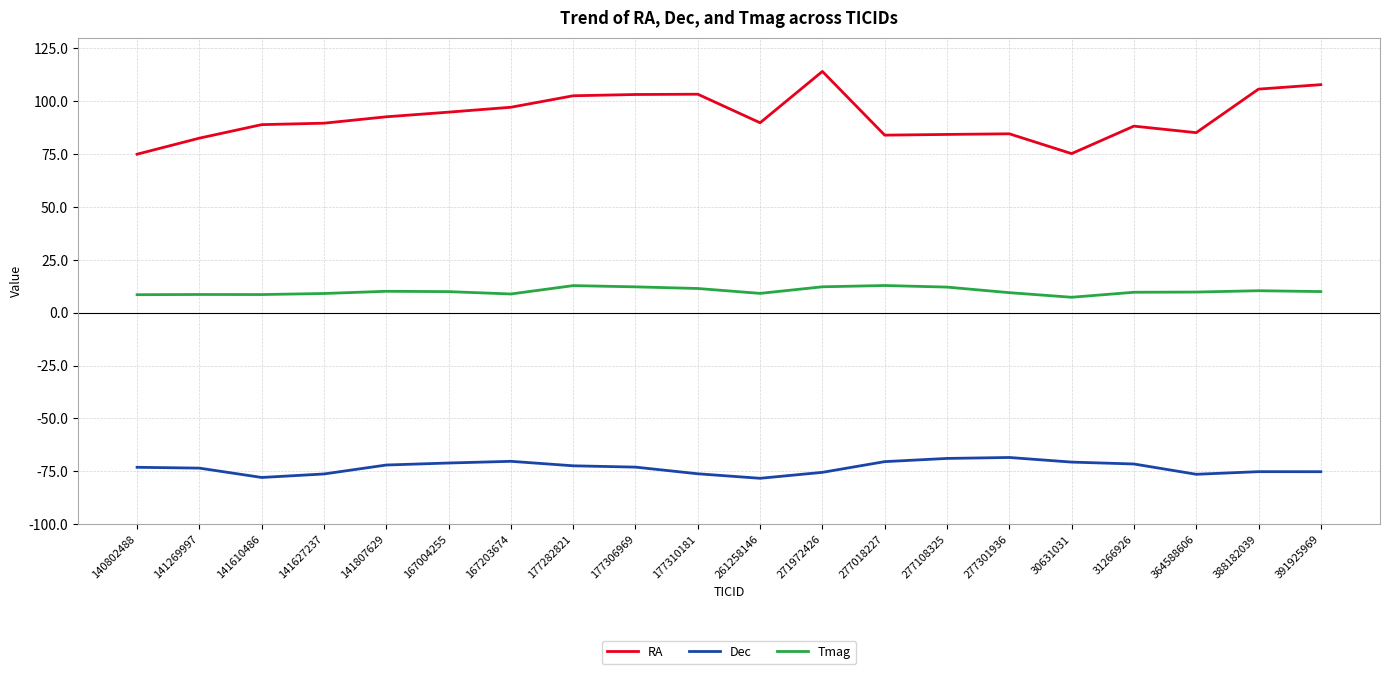

Between 141610486 and 391925969, which series saw the biggest shift?

RA